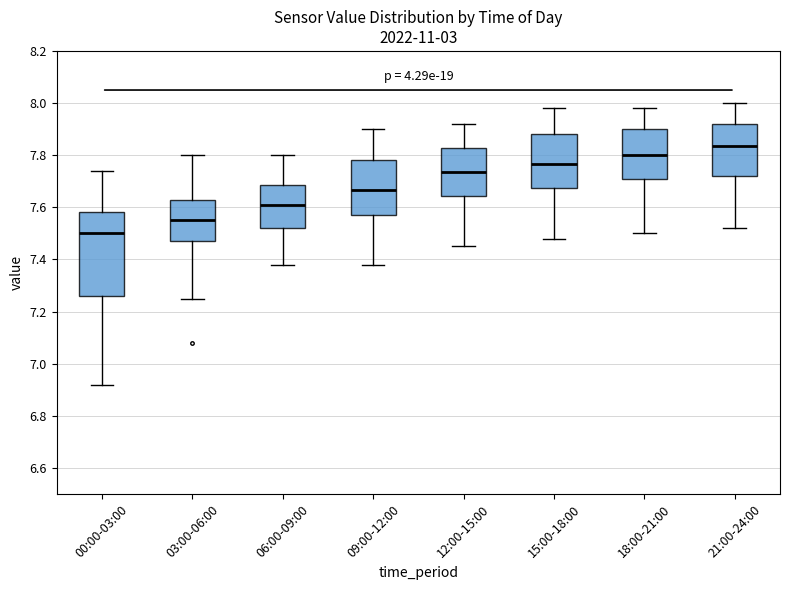

Where is the lower edge of the box for 06:00-09:00 on the y-axis? The values are not printed on the chart, so give them approximately, as read against the axis.

7.52